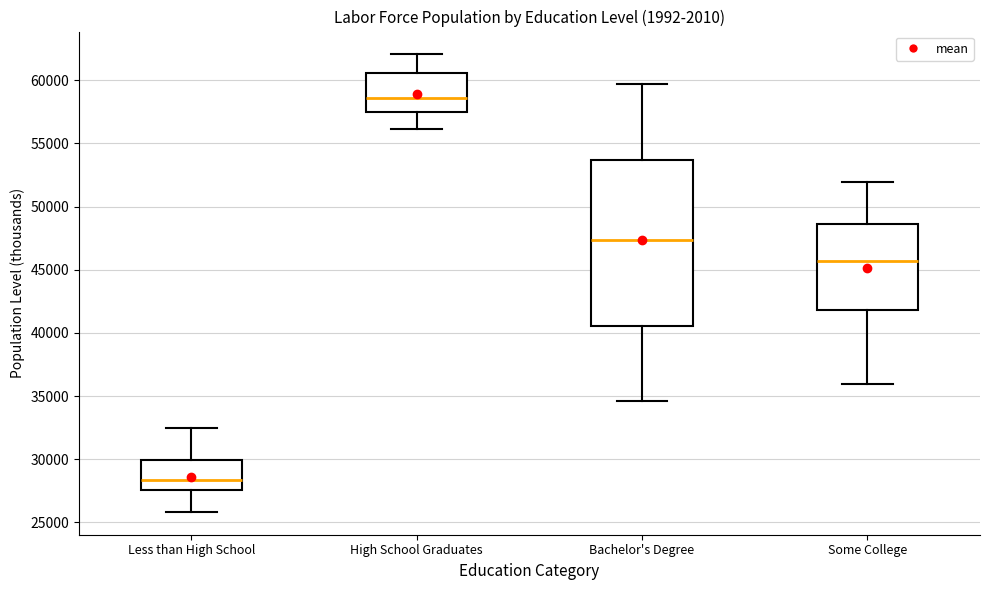

Comparing the boxes themselves (not the whiskers), which one is the tallest?

Bachelor's Degree